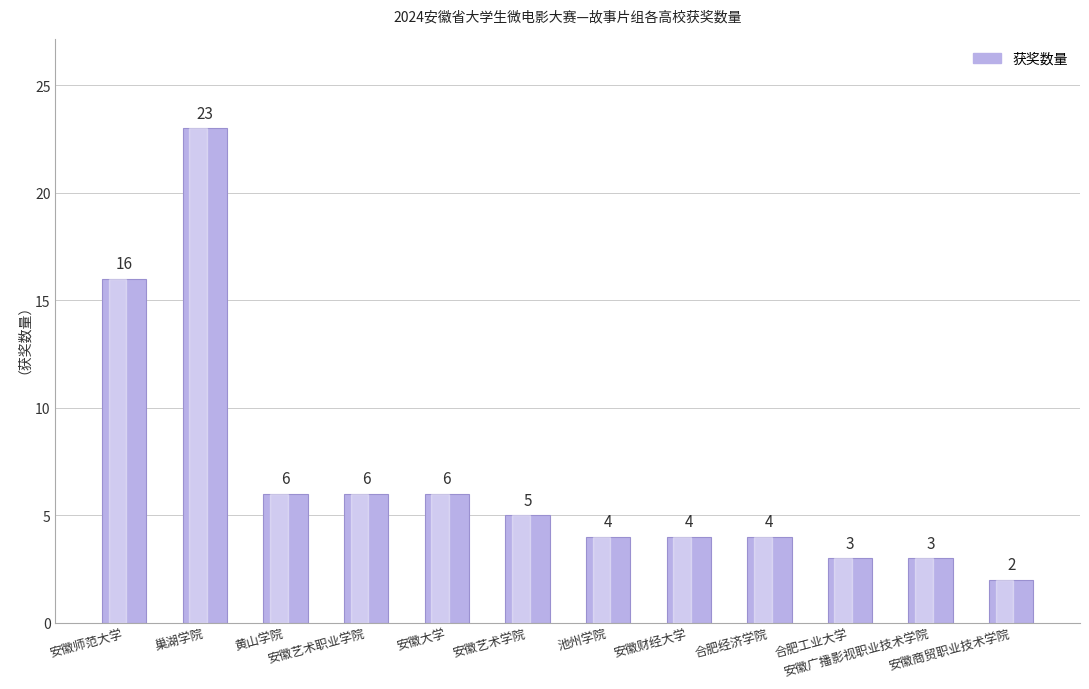

What is the greatest value displayed?

23